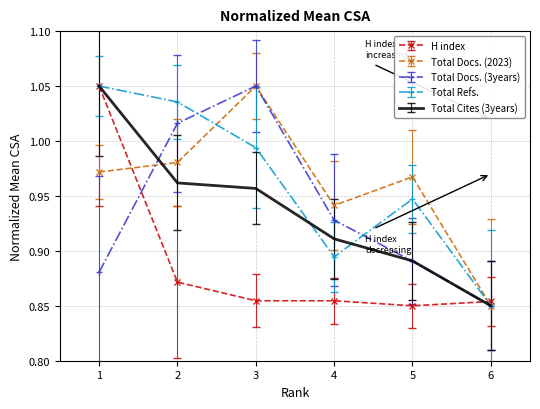

How many categories are shown in the chart?

6